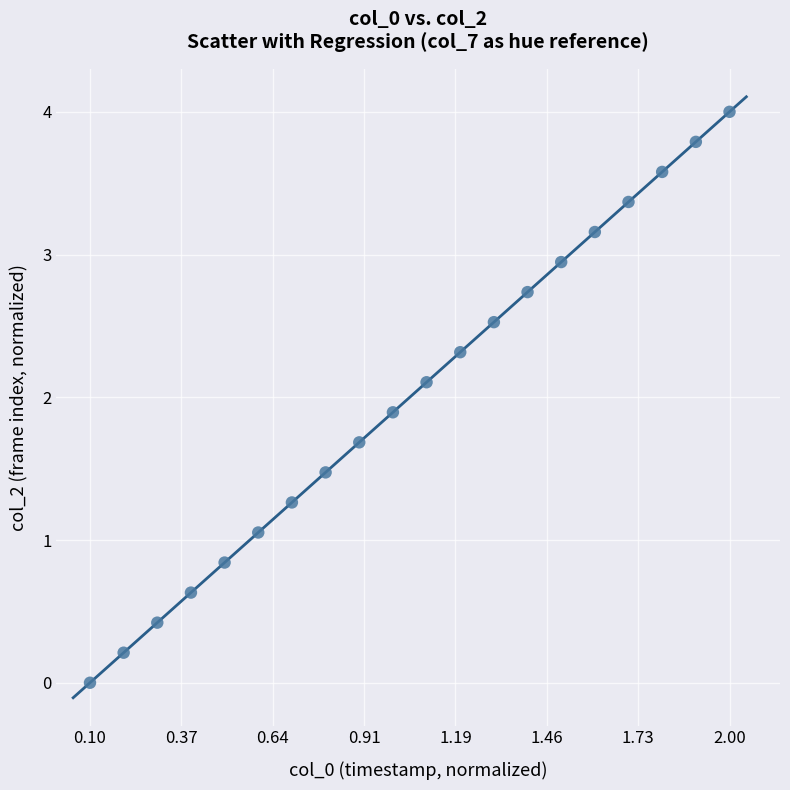

What is the range of X values (max minus min)?

1.9